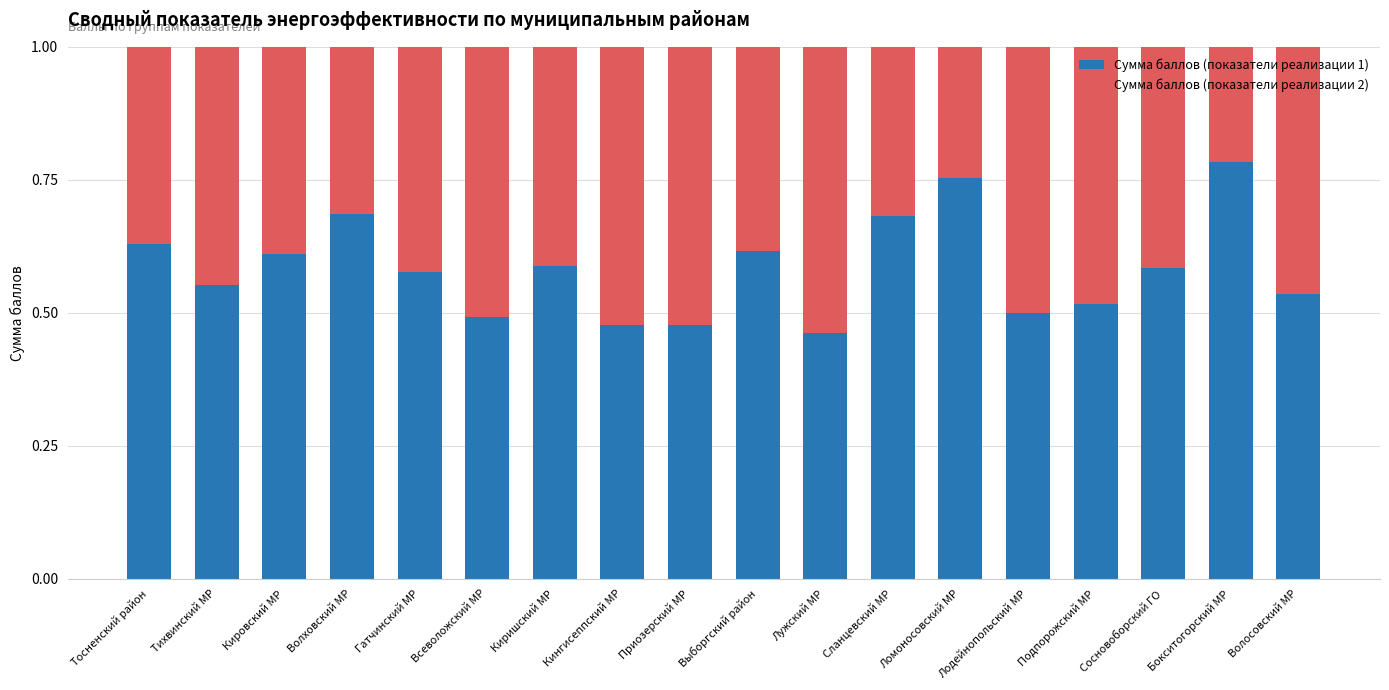

At which label does Сумма баллов (показатели реализации 1) reach its peak?

Бокситогорский МР